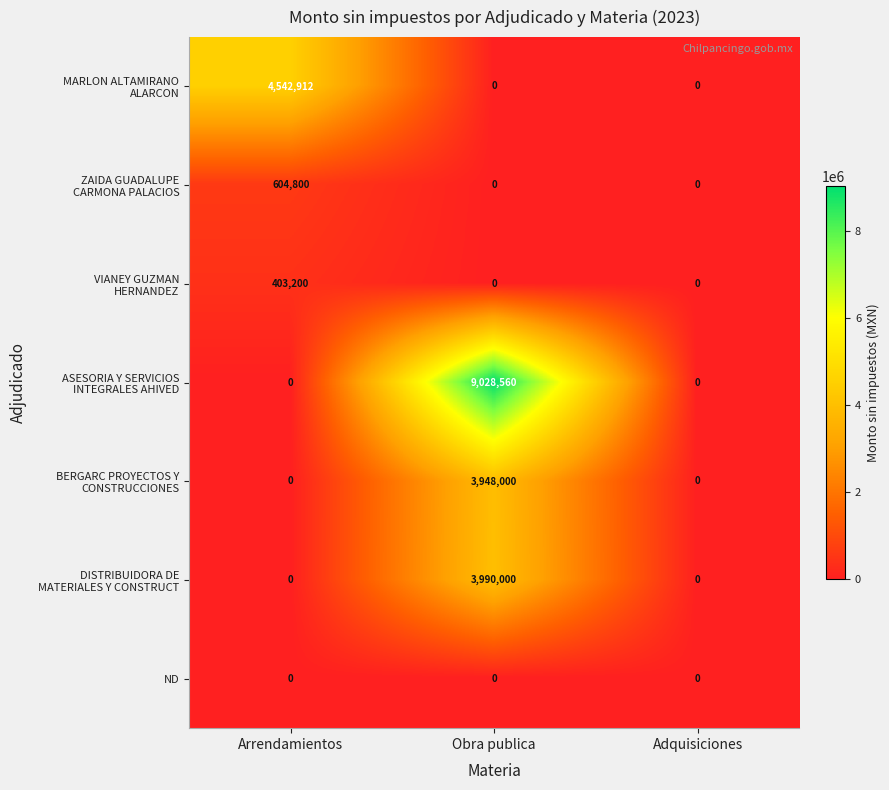

What is the difference between the highest and lowest values at Obra publica?

9028560